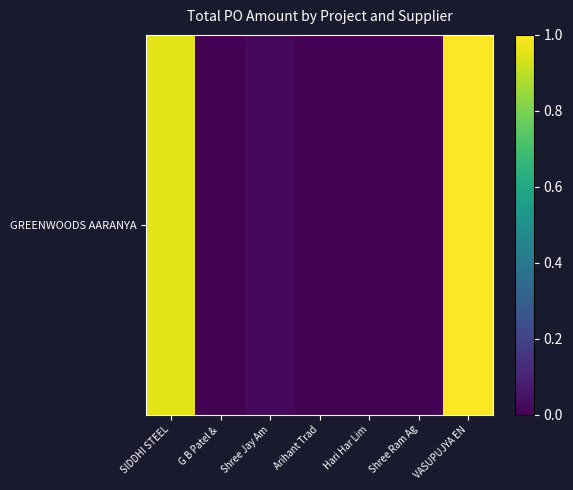

Rank the categories by value from highest to lowest.

VASUPUJYA EN, SIDDHI STEEL, Shree Jay Am, Shree Ram Ag, G B Patel & , Arihant Trad, Hari Har Lim